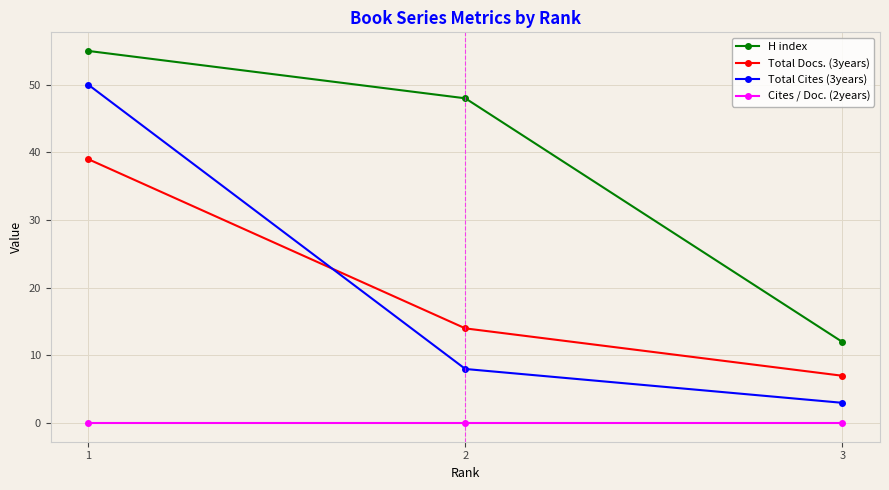

The value of Total Docs. (3years) at 1 is 39. True or false?

True